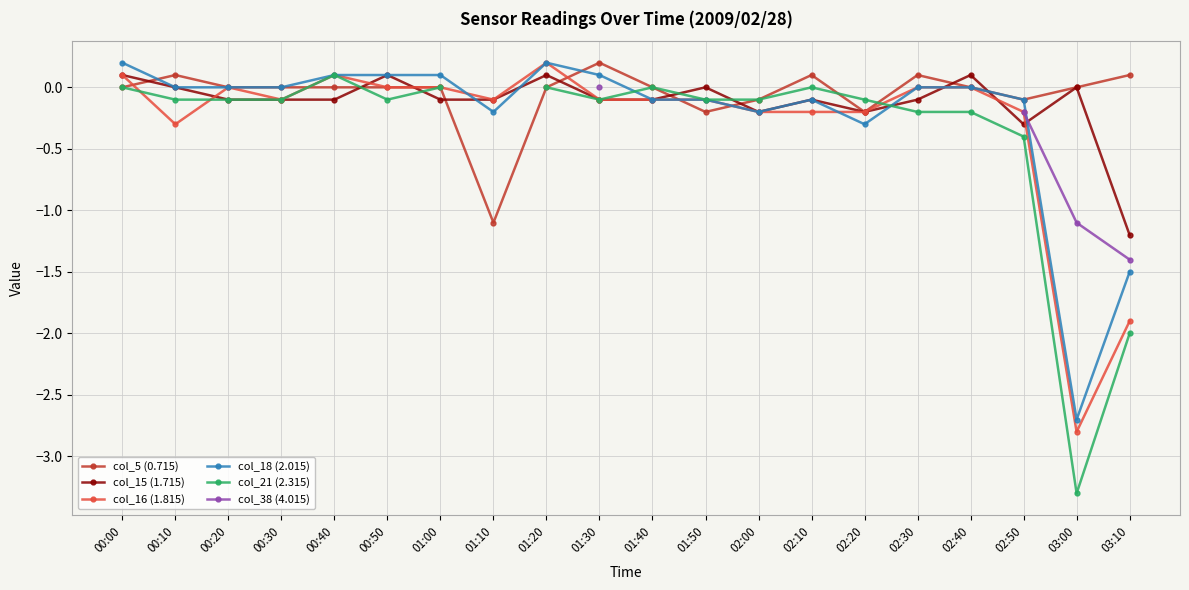

The col_15 (1.715) series shows 0.1 at 02:40. True or false?

True